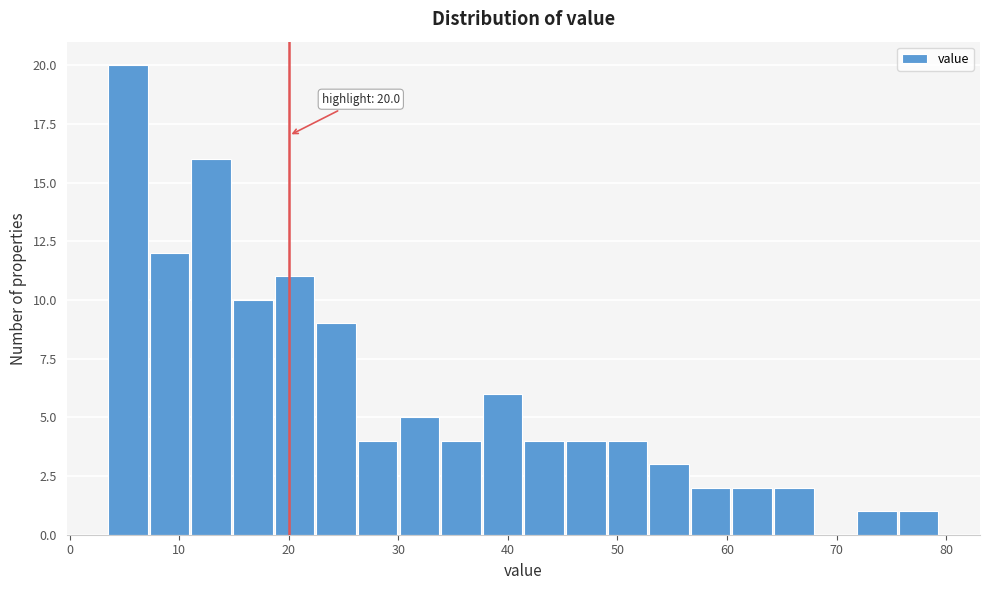

Around what value on the x-axis is the tallest bar? Give the approximate position of its centre, as read against the axis.

5